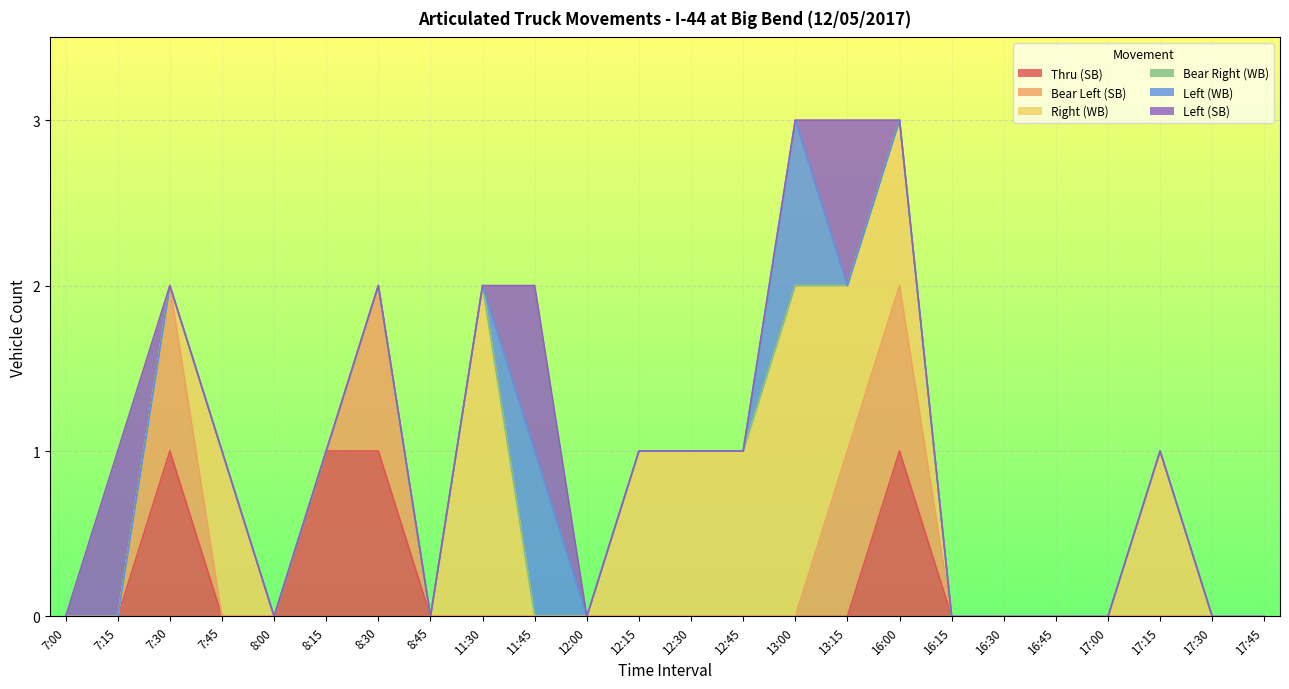

Is it true that Thru (SB) equals 1 at 17:00?

False